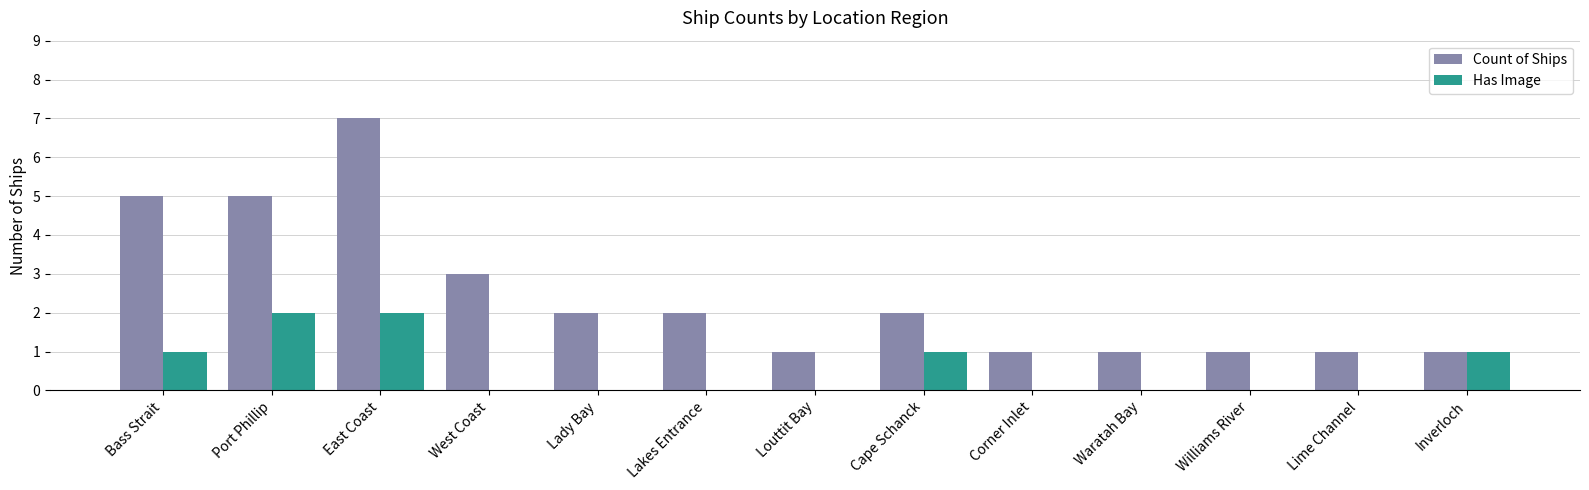

Does the chart contain stacked bars?

No